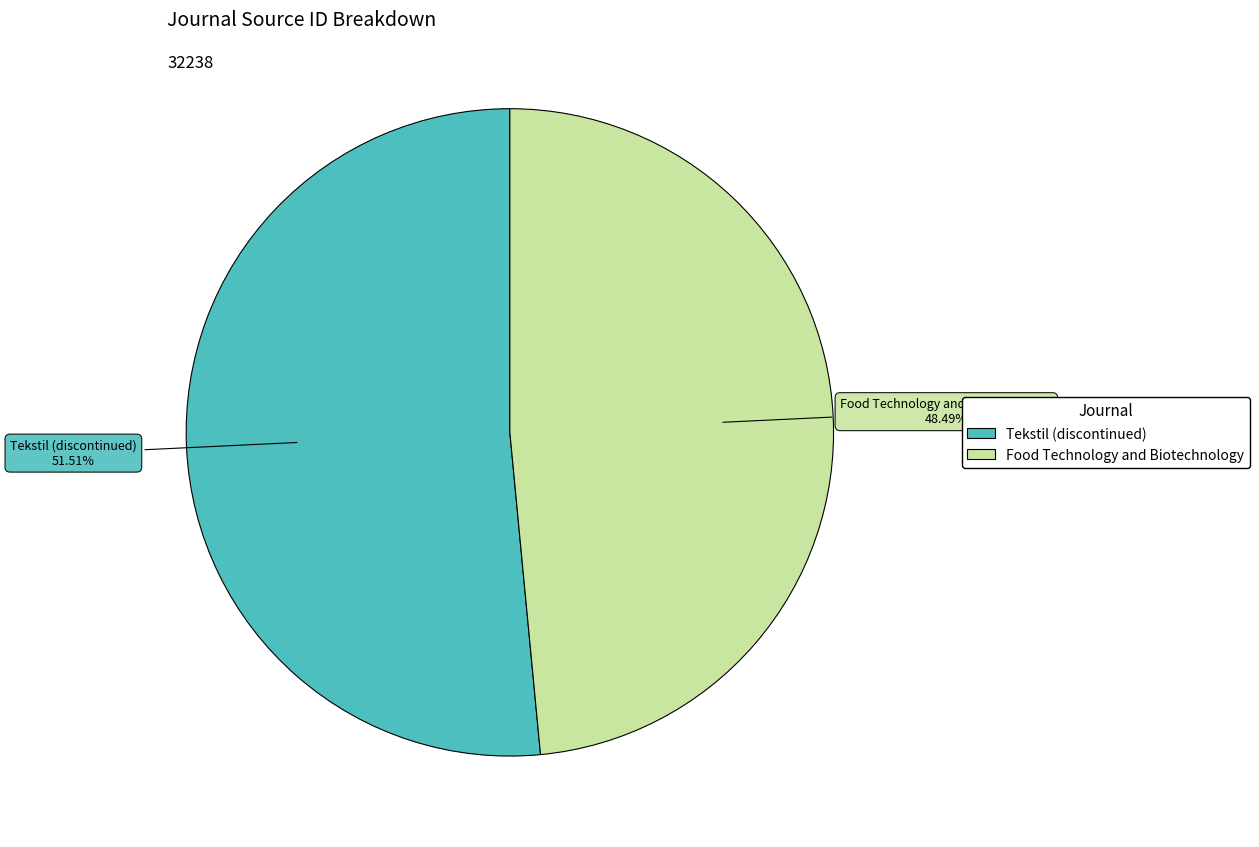

Combined, do Food Technology and Biotechnology and Tekstil (discontinued) account for over 50%?

Yes